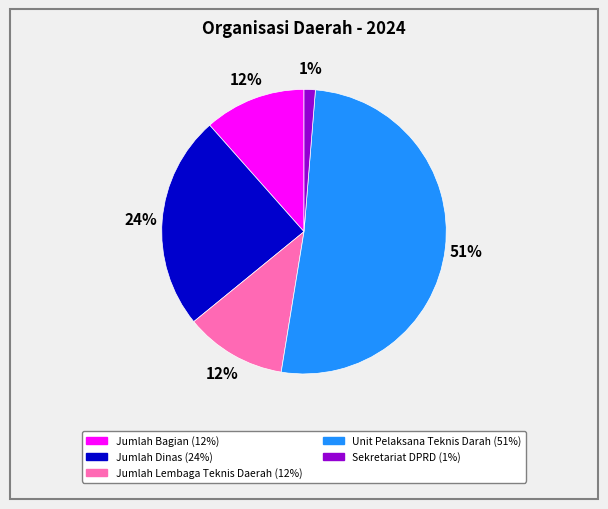

To the nearest percent, what portion does Jumlah Bagian represent?

12%